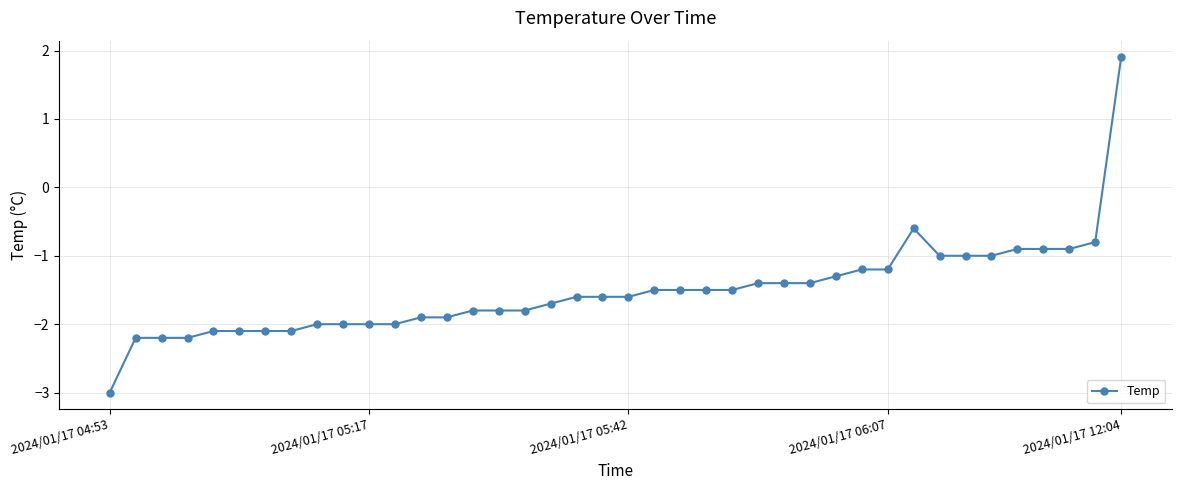

What is the average value?

-1.5